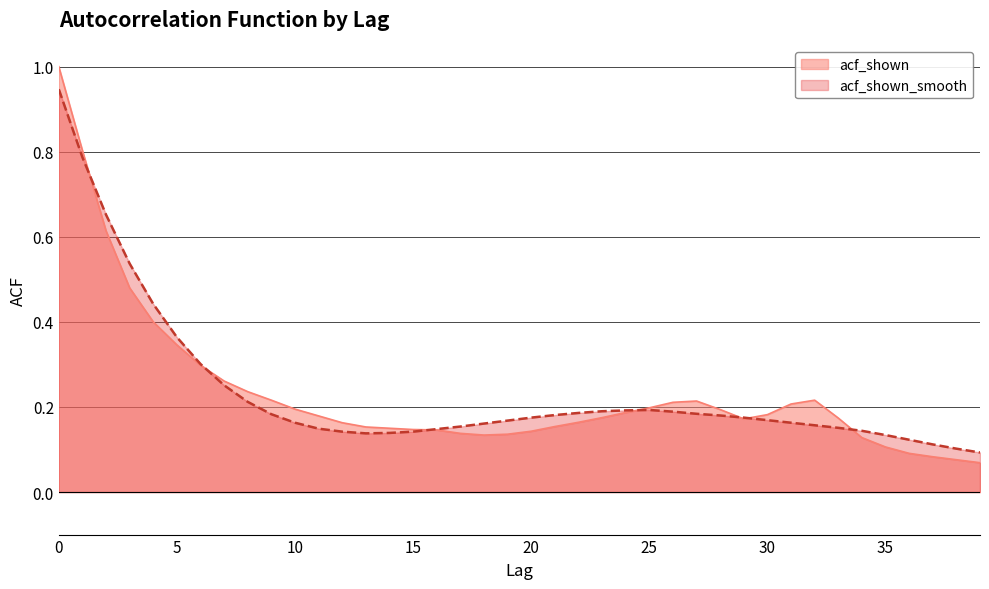

Between 29 and 28, which is larger?

28